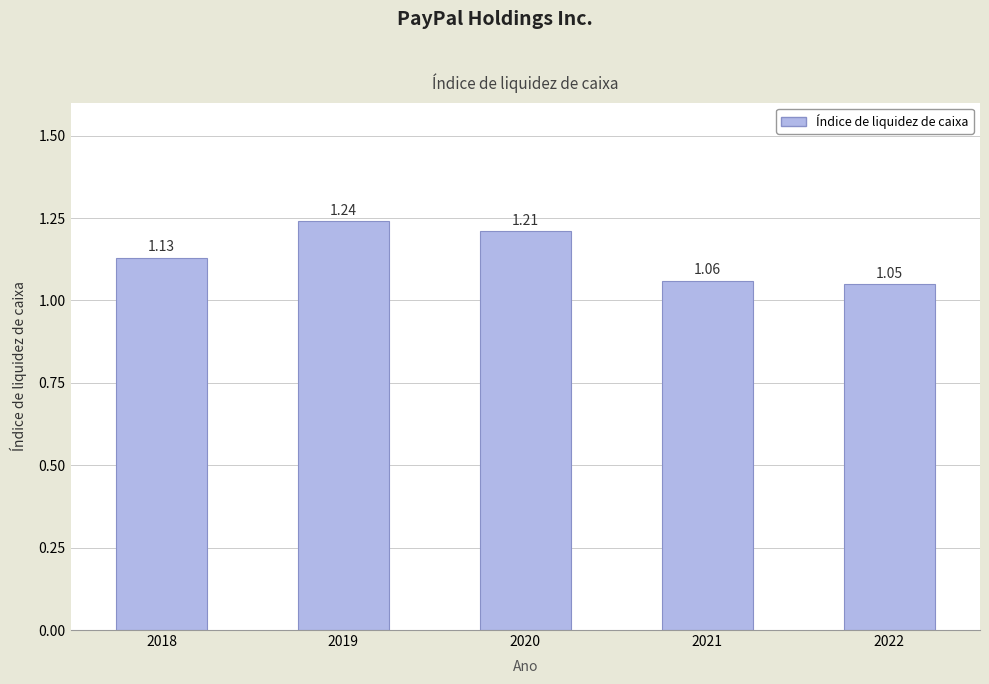

Which has a higher value, 2020 or 2021?

2020